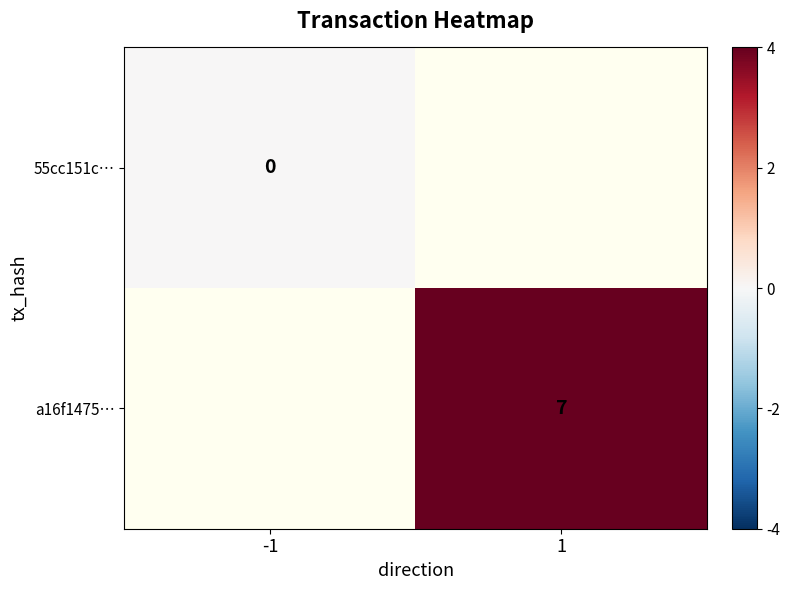

Is it true that a16f1475… equals 3 at 1?

False